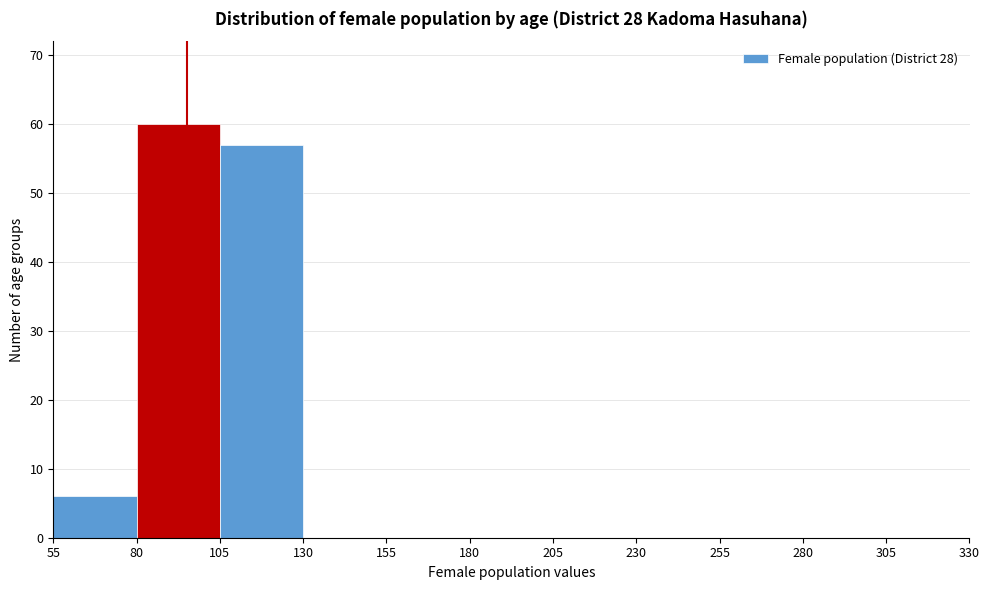

Reading left to right, list every bar in this chart as the range it spans on the x-axis followed by its height. The values are not printed on the chart, so give them approximately, as read against the axis.

55 to 80: 6
80 to 105: 60
105 to 130: 57
130 to 155: 0
155 to 180: 0
180 to 205: 0
205 to 230: 0
230 to 255: 0
255 to 280: 0
280 to 305: 0
305 to 330: 0